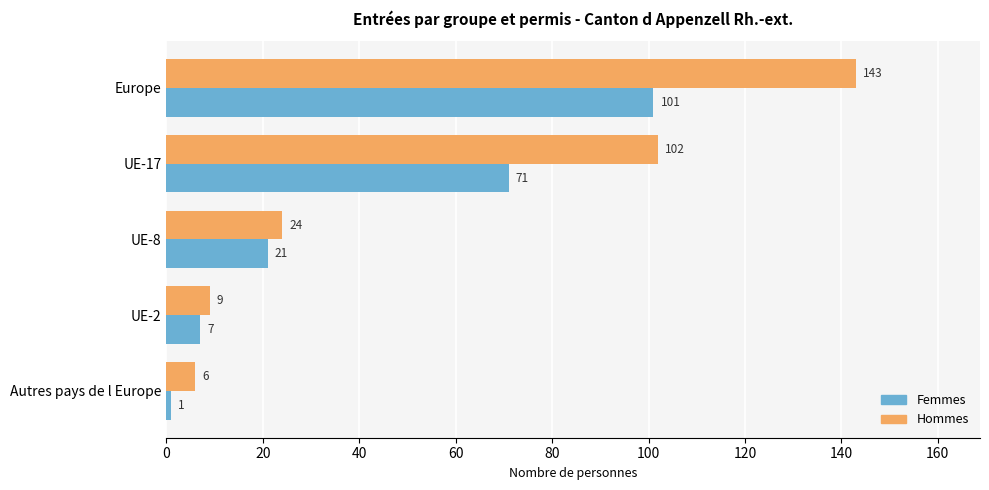

True or false: Femmes has a value of 21 at UE-8.

True